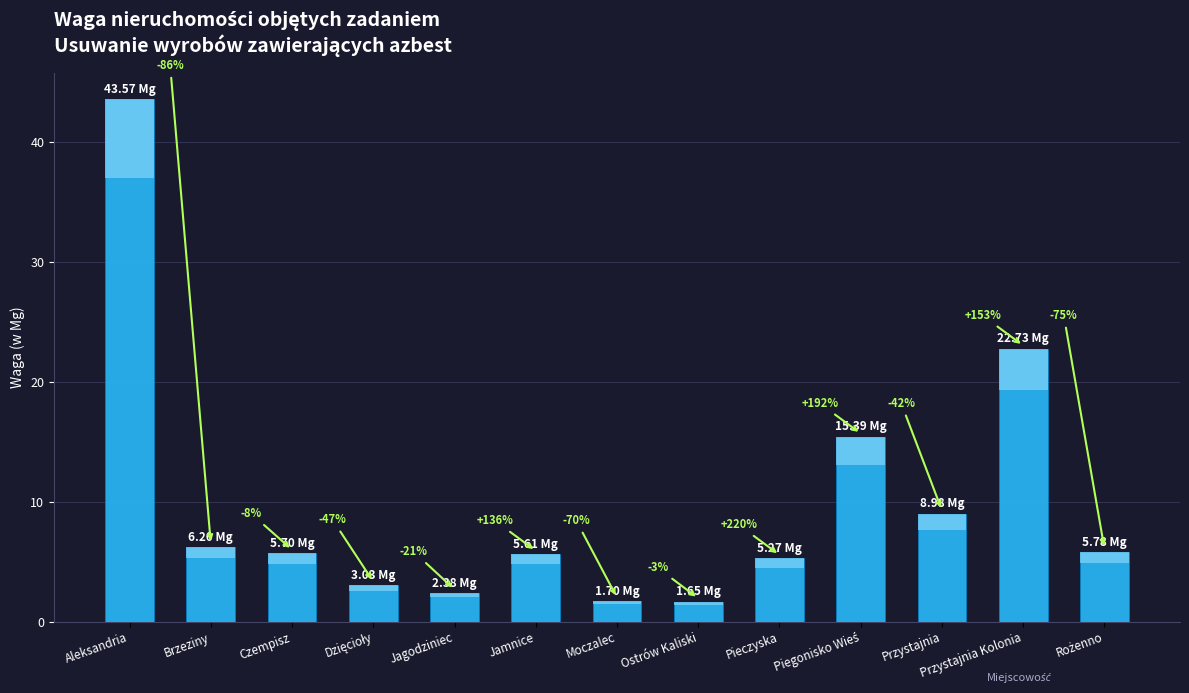

The chart shows a value of 25.2 at Piegonisko Wieś. True or false?

False